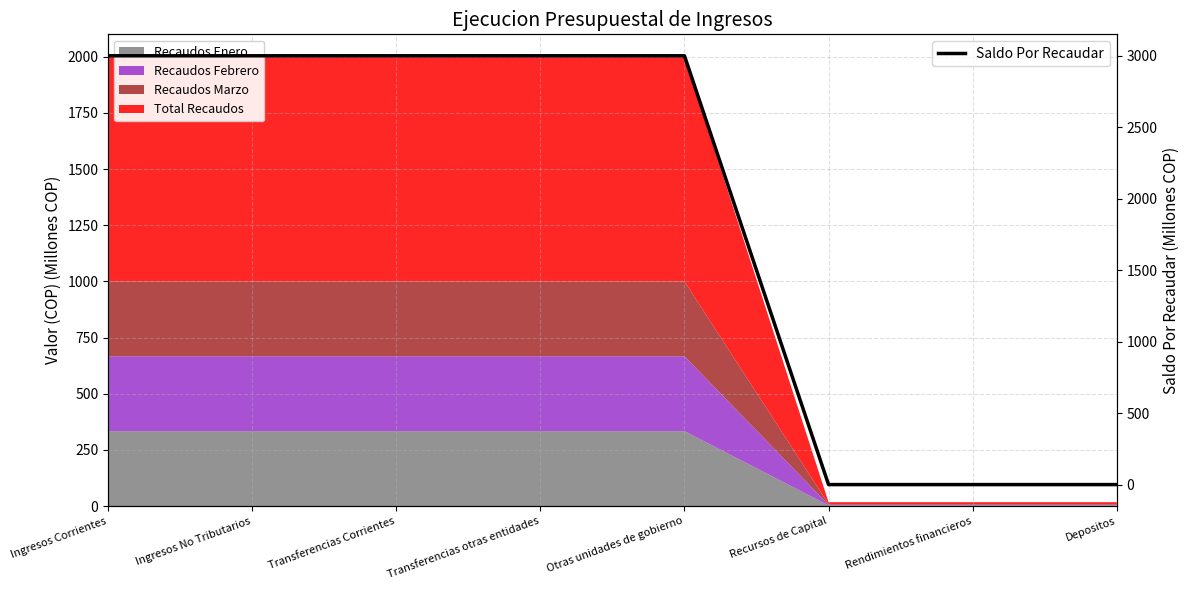

How many lines are shown in the chart?

1